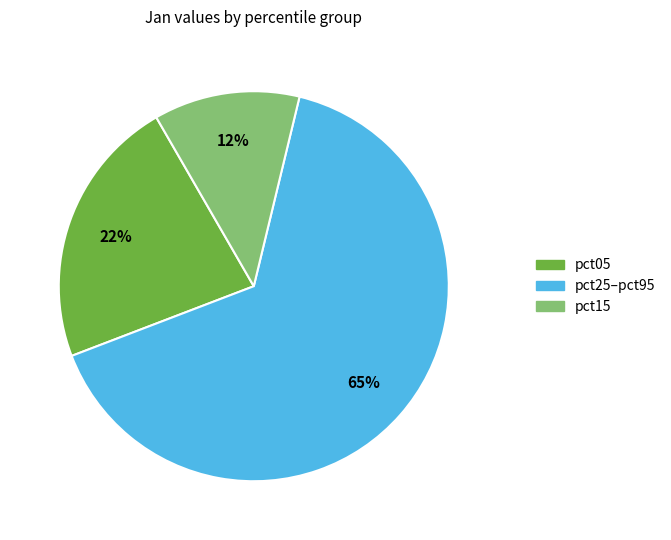

What percentage is the pct05 slice, to the nearest percent?

22%